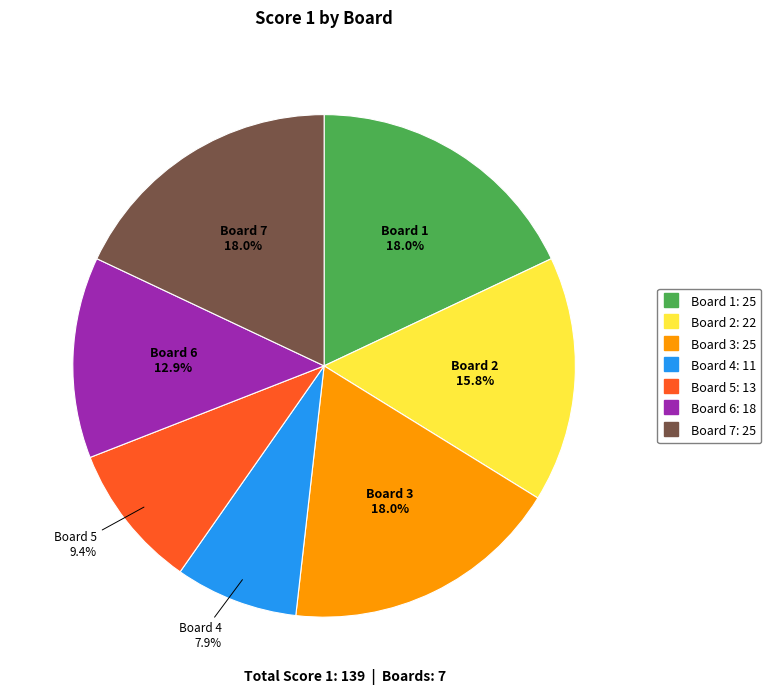

What is the smallest slice in the pie chart?

Board 4